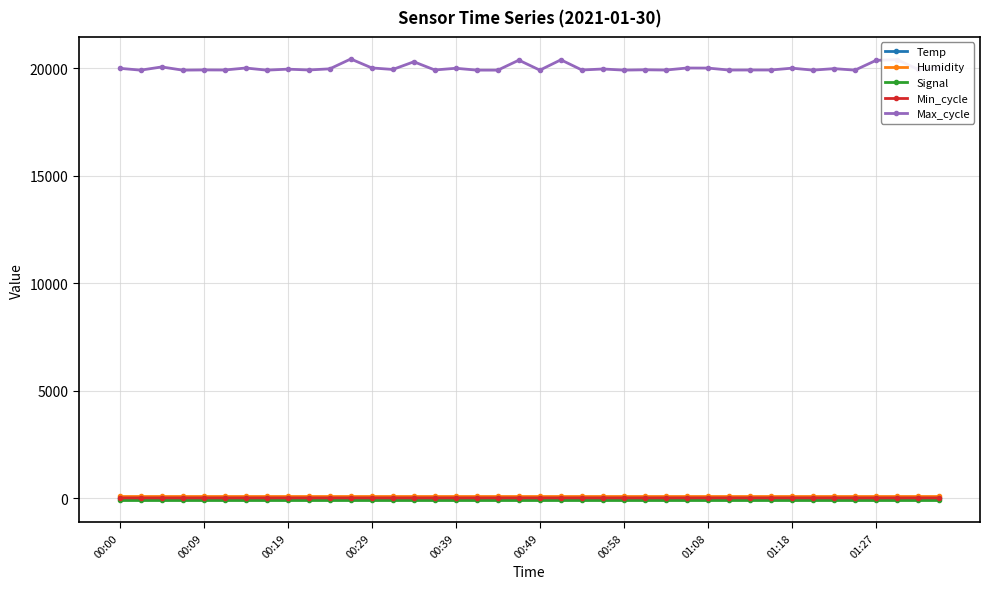

What is the maximum value shown in the chart?

20426.0